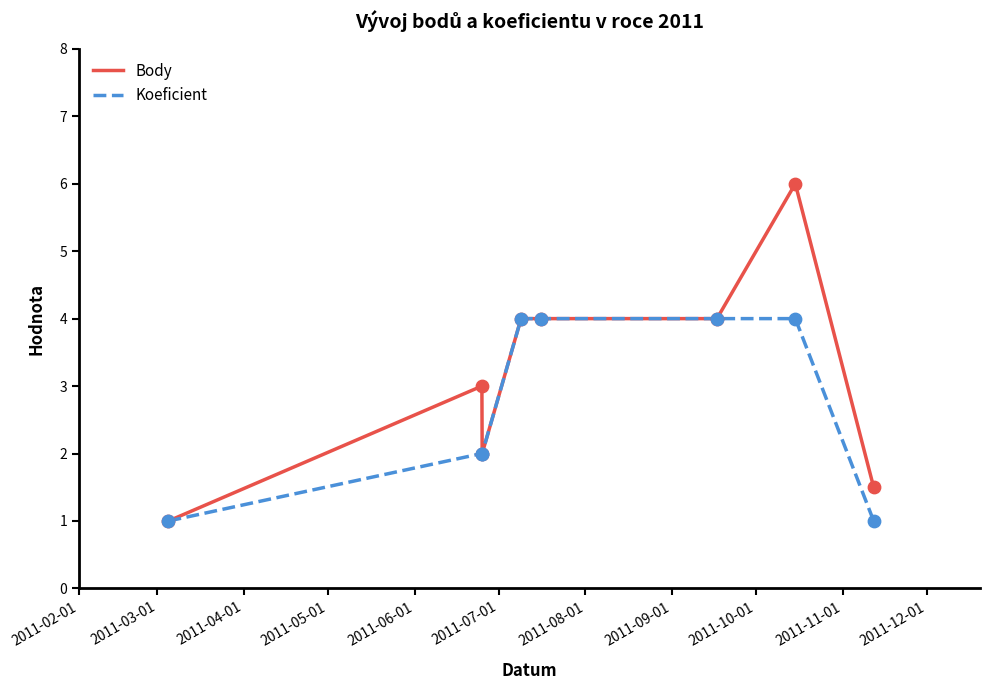

Which series has the largest total across all categories?

Body